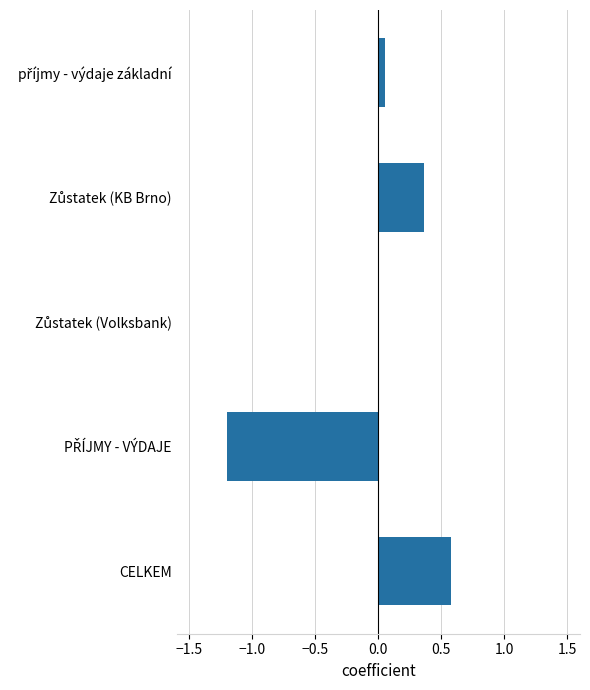

Which label corresponds to the largest value in the chart?

CELKEM